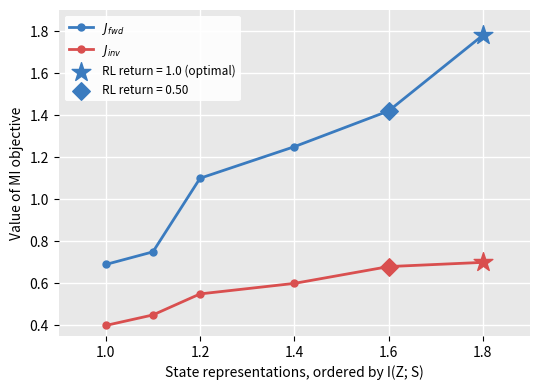

What is the smallest value displayed?

0.4